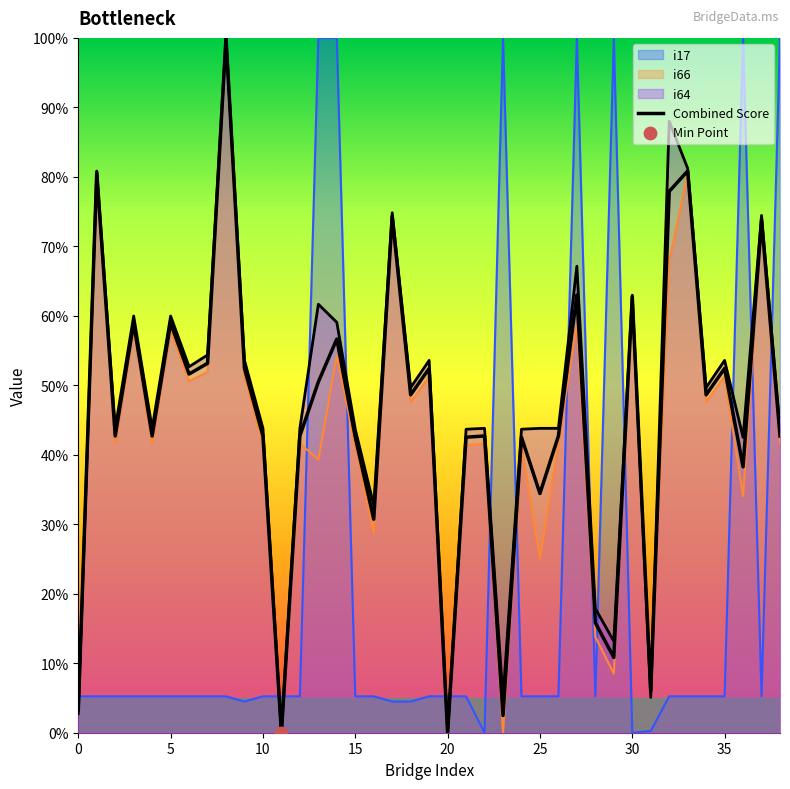

Approximately how many times larger is the value at 32 compared to 10?

1.8